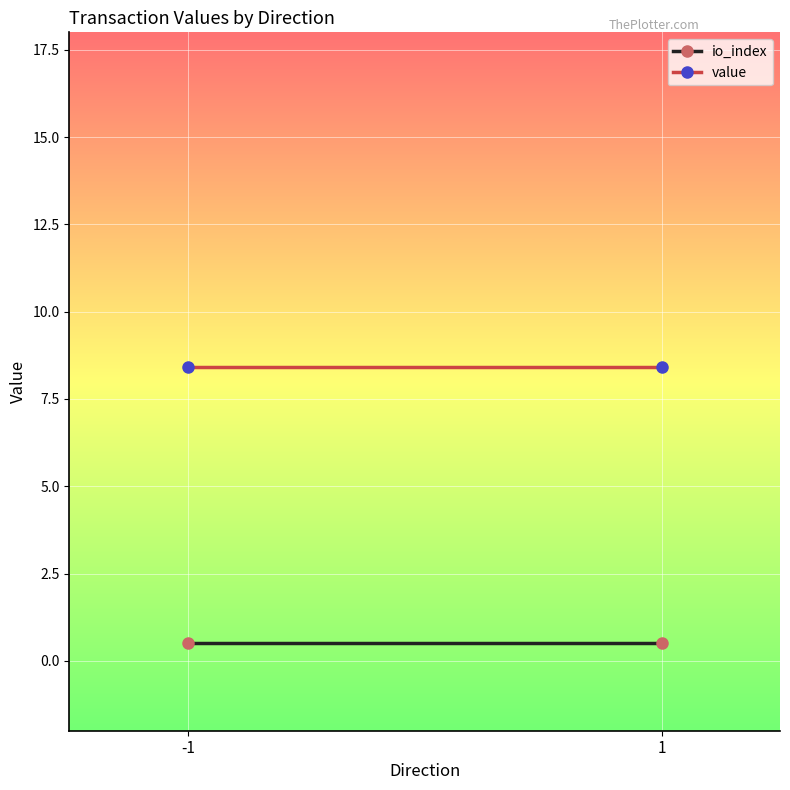

The value of io_index at 1 is 0.5. True or false?

True